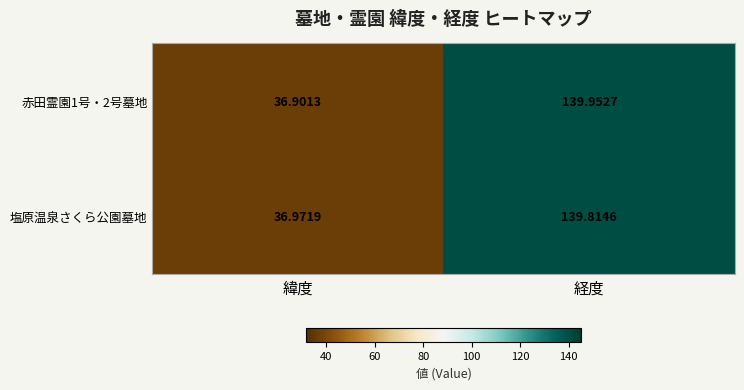

What is the spread (max minus min) of values at 緯度?

0.1